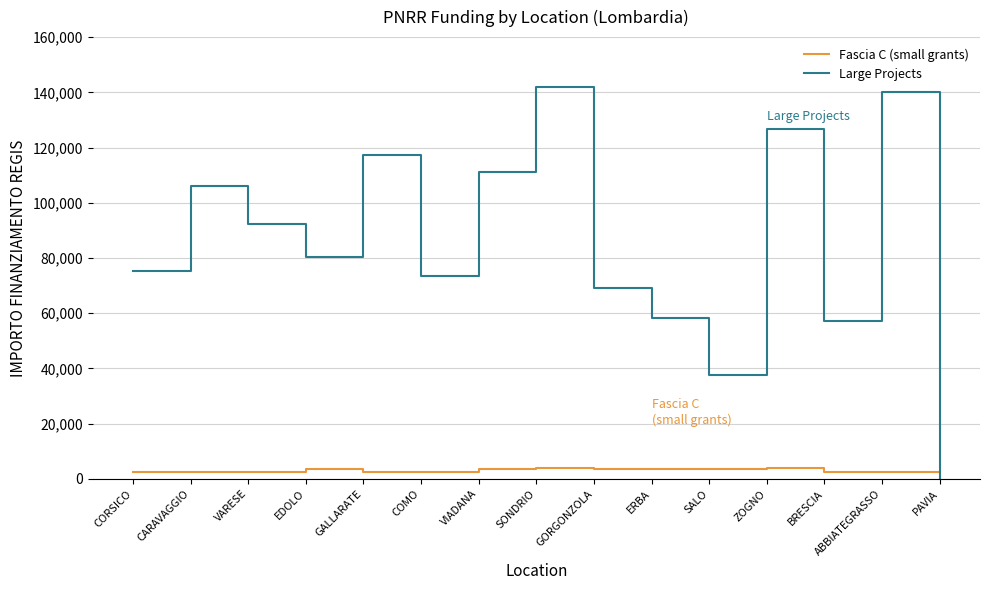

The value of Large Projects at SALO is 37577.6. True or false?

True